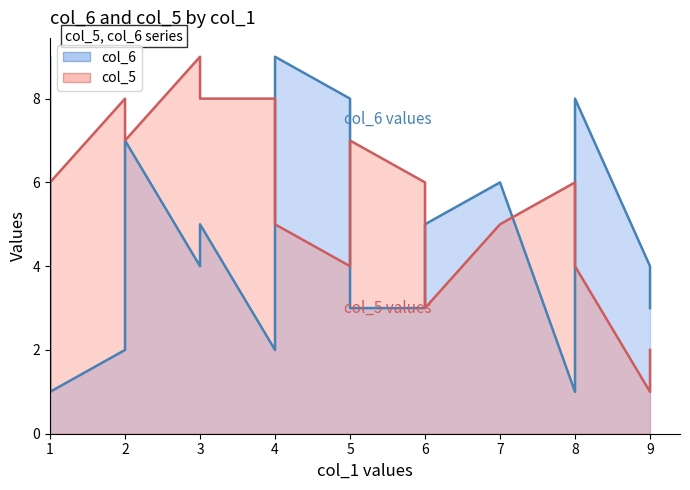

What is the difference between the col_5 values at 3 and 6?

6